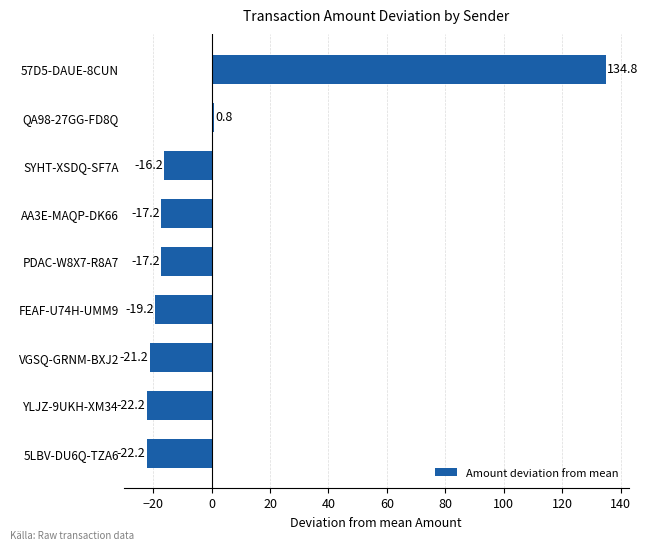

What is the difference between the second highest and minimum values?

23.0